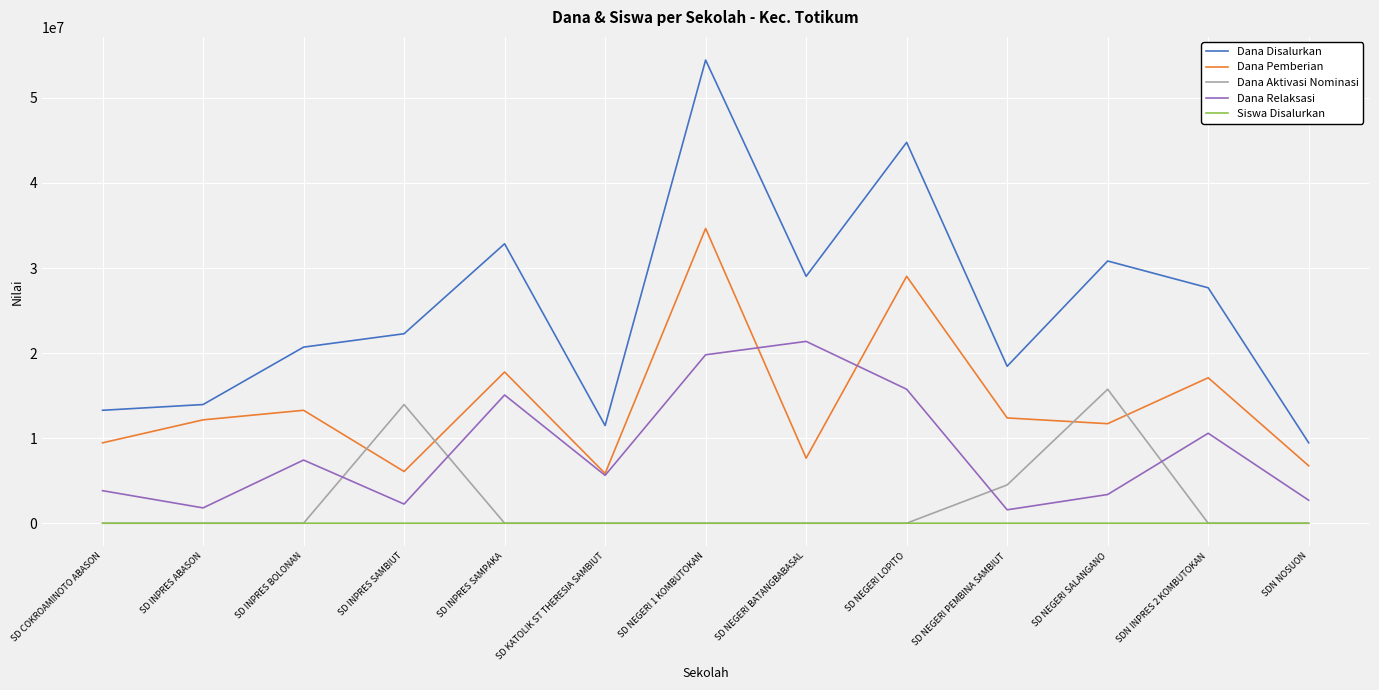

The value of Dana Disalurkan at SDN INPRES 2 KOMBUTOKAN is 27675000. True or false?

True